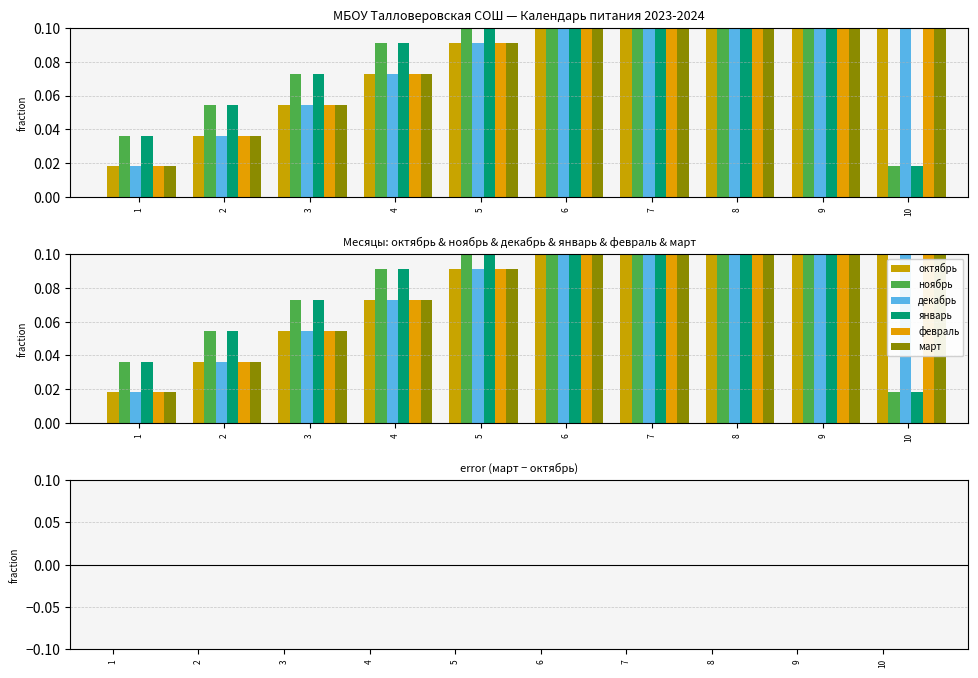

Which series has the largest total across all categories?

октябрь